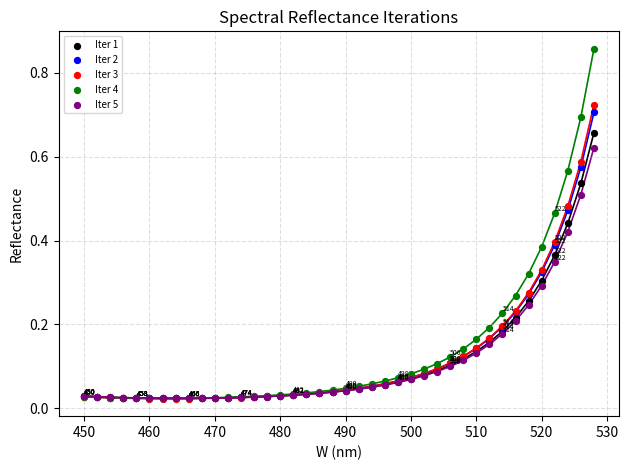

Which series has the largest Y range (max minus min)?

Iter 4